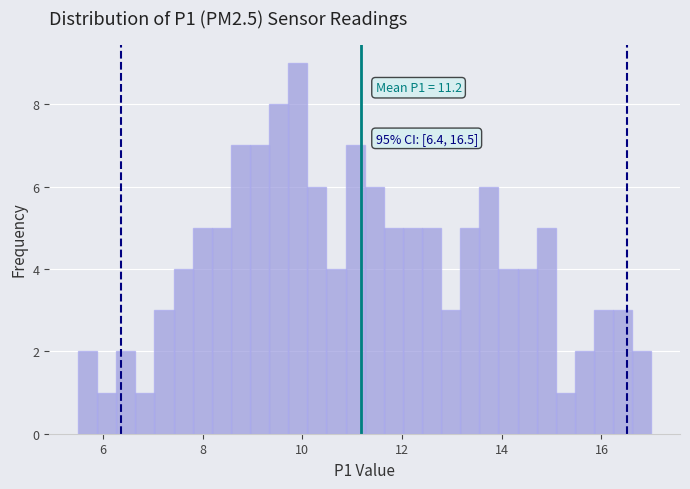

Read against the x-axis, roughly where is the centre of the tallest bar?

10.0